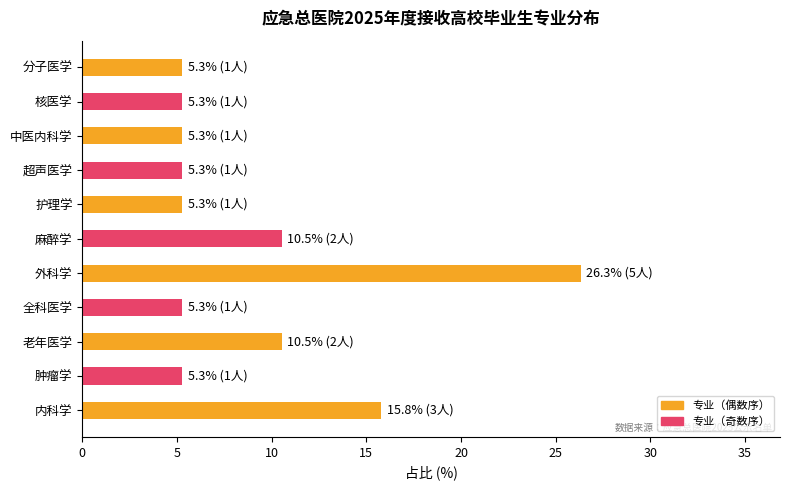

Where is the data nearest to the value 15?

内科学